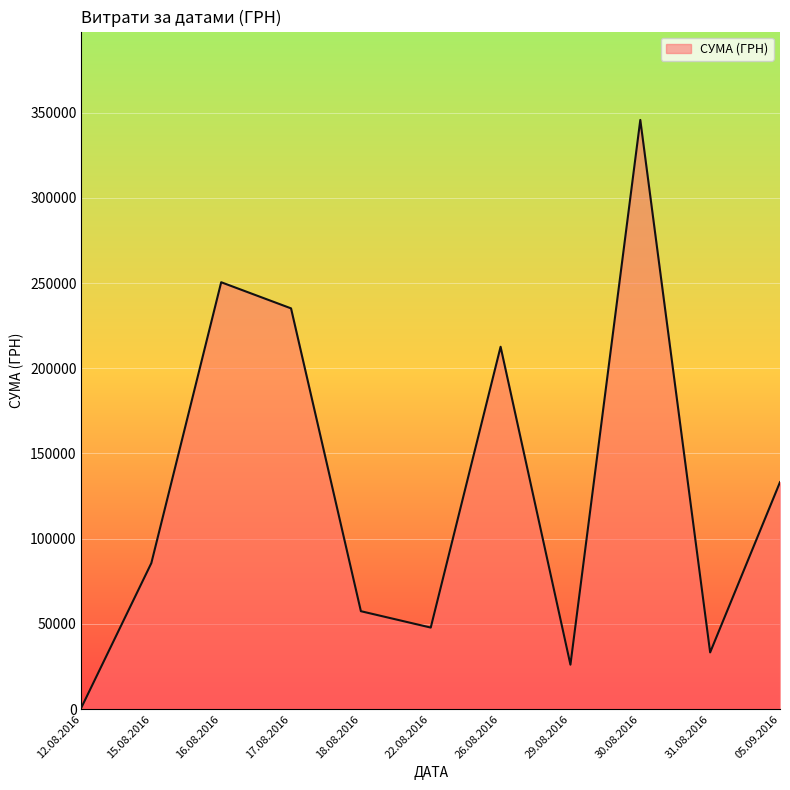

True or false: the data shows 49300.2 at 16.08.2016.

False